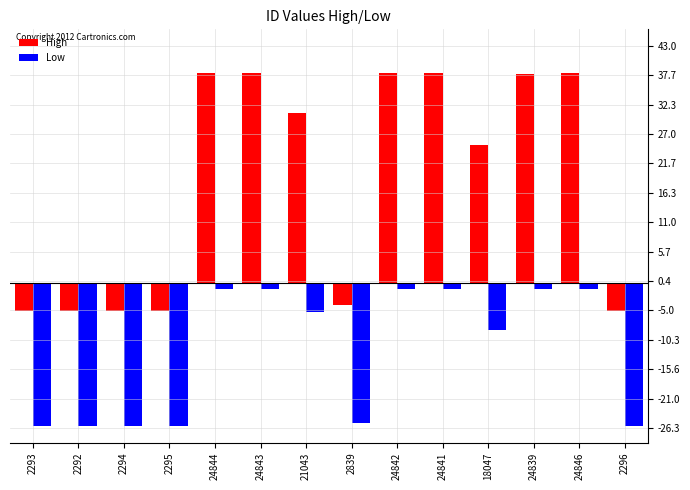

Reading left to right, what are all the values shown in this chart?

High: 2293=-5.0	2292=-5.0	2294=-5.0	2295=-5.0	24844=38.0	24843=38.0	21043=30.7	2839=-4.0	24842=38.0	24841=38.0	18047=25.0	24839=38.0	24846=38.0	2296=-5.0
Low: 2293=-26.0	2292=-26.0	2294=-26.0	2295=-26.0	24844=-1.0	24843=-1.0	21043=-5.2	2839=-25.4	24842=-1.0	24841=-1.0	18047=-8.5	24839=-1.0	24846=-1.0	2296=-26.0